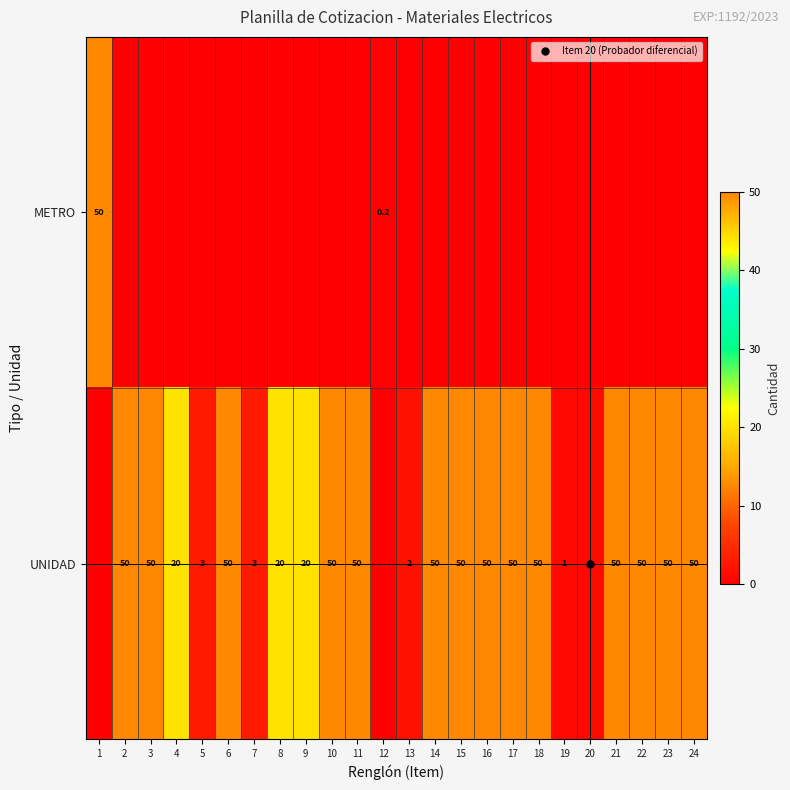

Which category has the lowest value across all series?

2